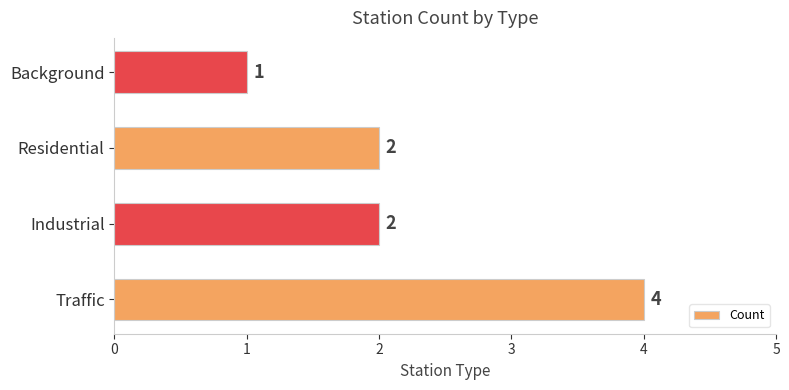

What is the smallest value displayed?

1